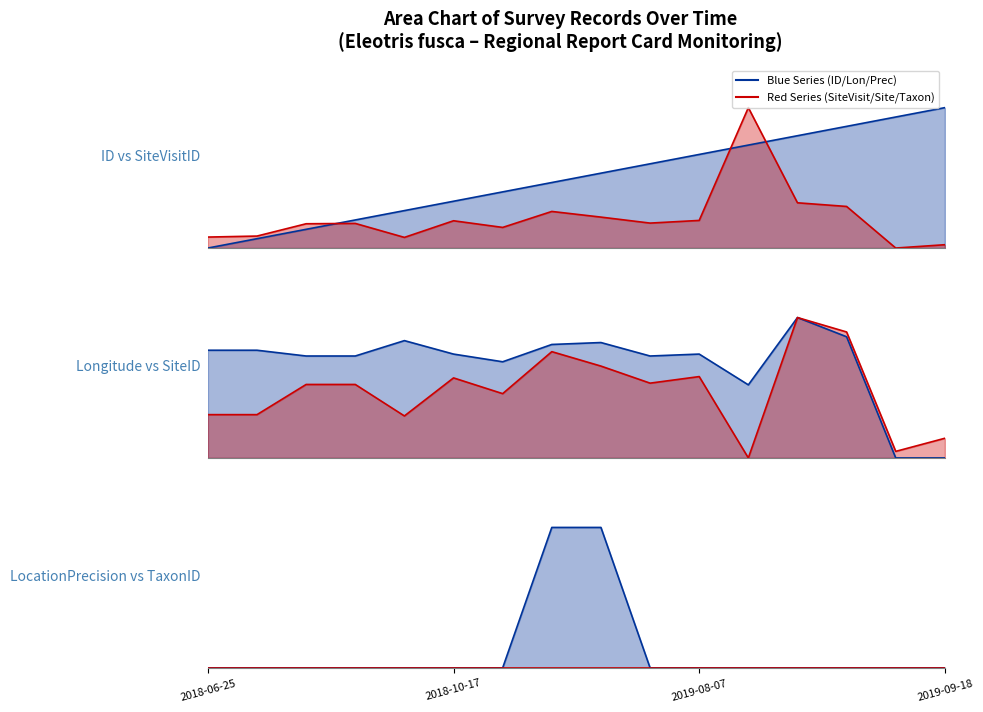

How many lines are shown in the chart?

5